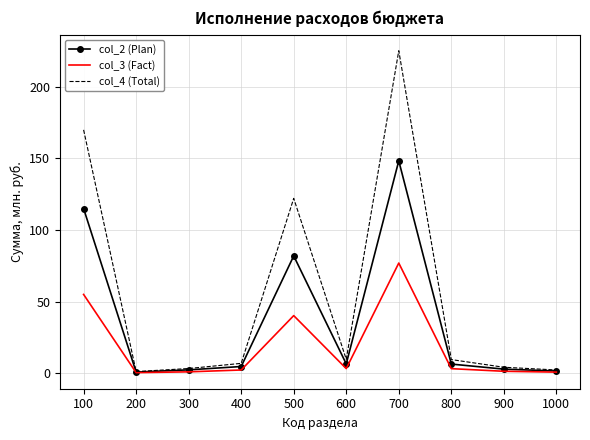

Rank the series by their average value, from highest to lowest.

col_4 (Total), col_2 (Plan), col_3 (Fact)